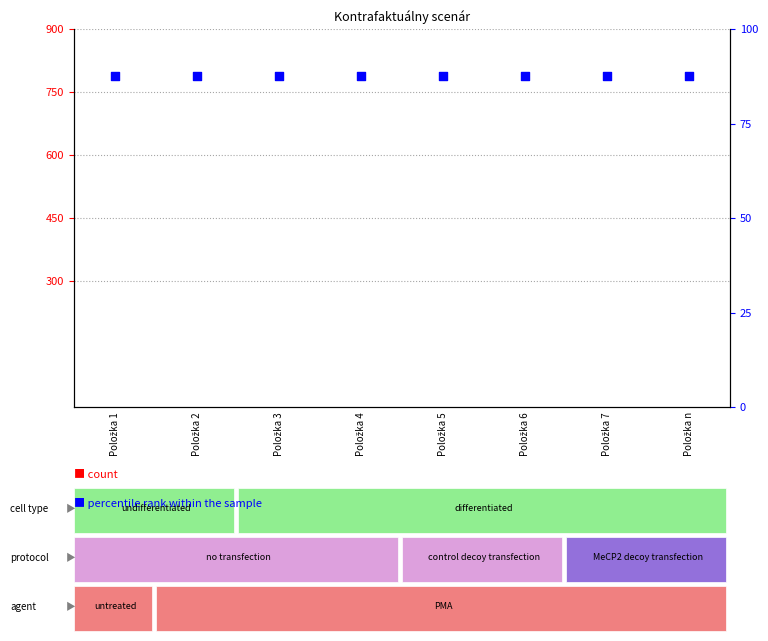

At which category is the sum across all series the highest?

Položka 1